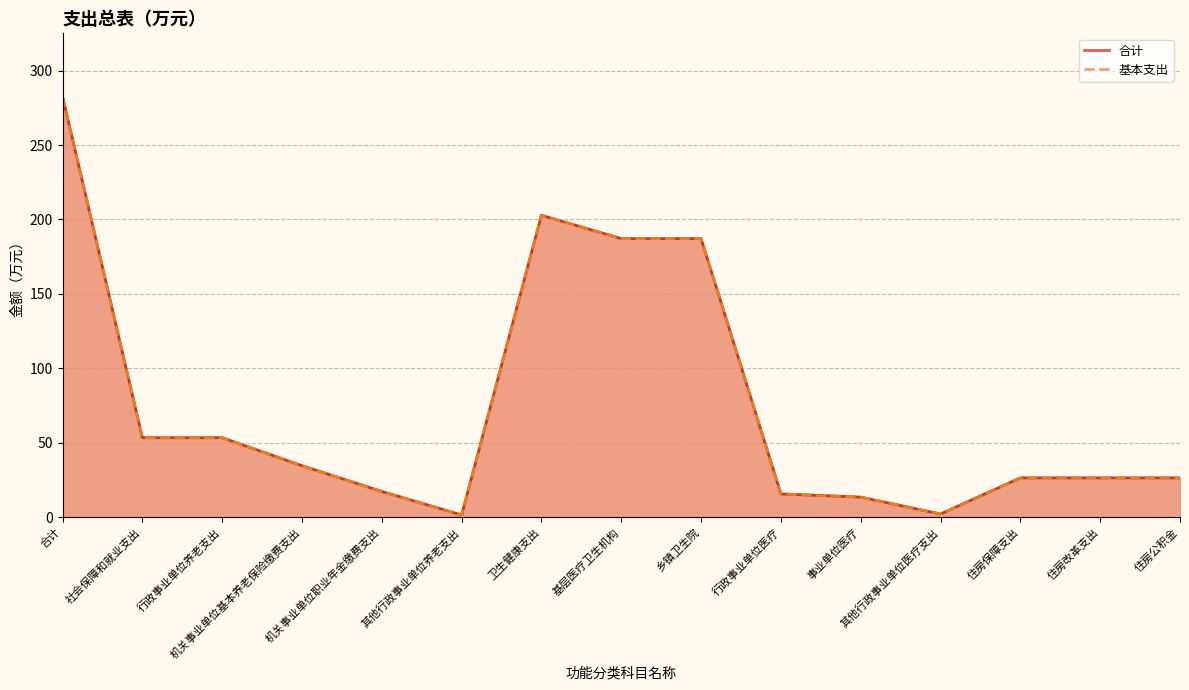

Is it true that 基本支出 equals 37.8 at 住房改革支出?

False